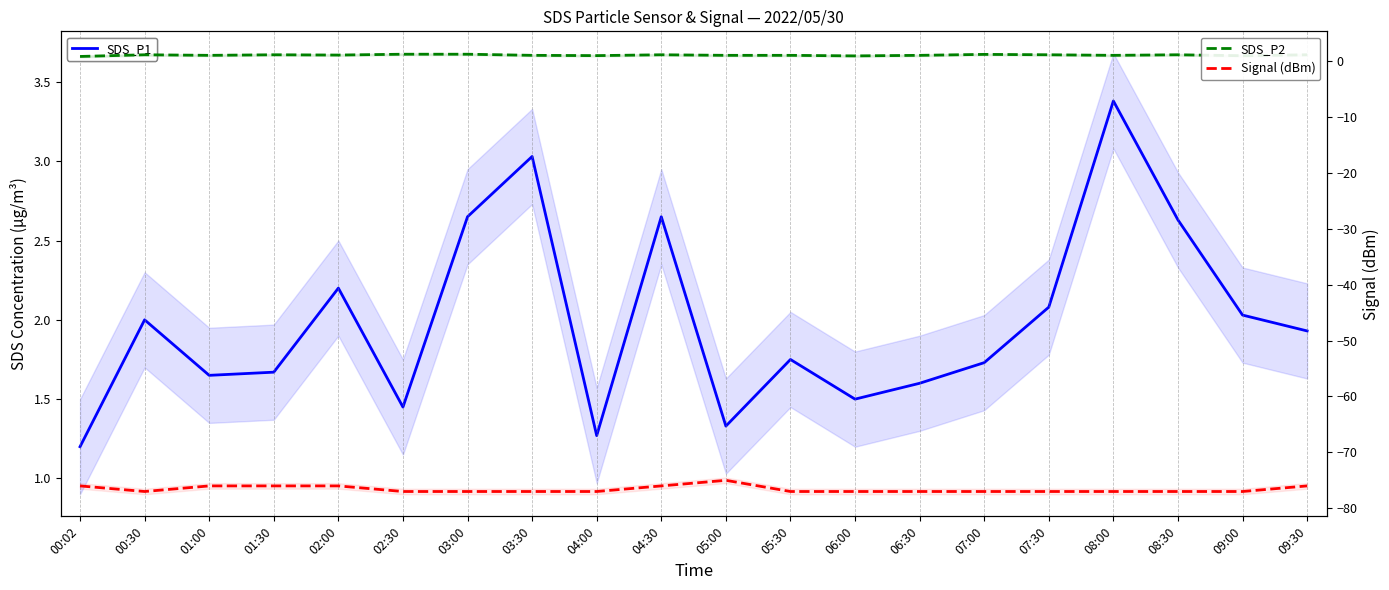

How many interior local valleys does the SDS_P1 series have?

5